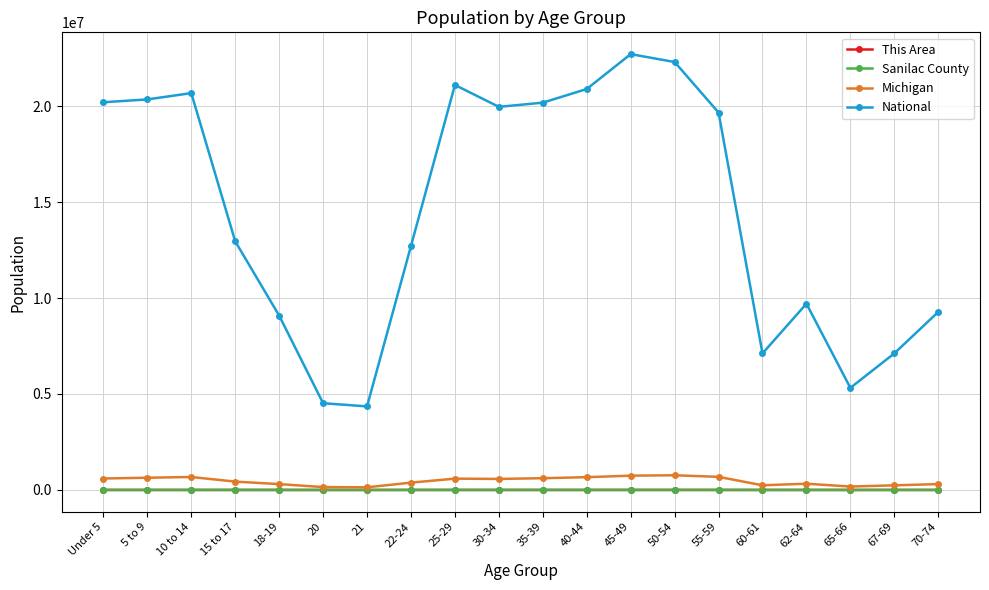

What are all the series names shown in the legend?

This Area, Sanilac County, Michigan, National